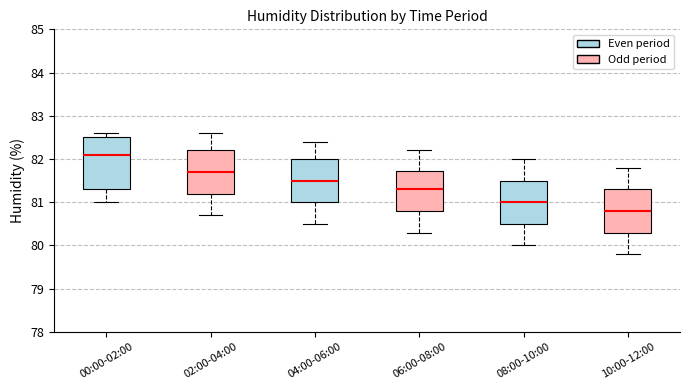

Reading left to right, transcribe this box plot: for each box, give where its median line is, the range the box spans, and where its two whiskers end, as read against the y-axis. The values are not printed on the chart, so give them approximately, as read against the axis.

00:00-02:00: median 82.1, box 81.3 to 82.5, whiskers 81.0 to 82.6
02:00-04:00: median 81.7, box 81.2 to 82.2, whiskers 80.7 to 82.6
04:00-06:00: median 81.5, box 81.0 to 82.0, whiskers 80.5 to 82.4
06:00-08:00: median 81.3, box 80.8 to 81.7, whiskers 80.3 to 82.2
08:00-10:00: median 81.0, box 80.5 to 81.5, whiskers 80.0 to 82.0
10:00-12:00: median 80.8, box 80.3 to 81.3, whiskers 79.8 to 81.8